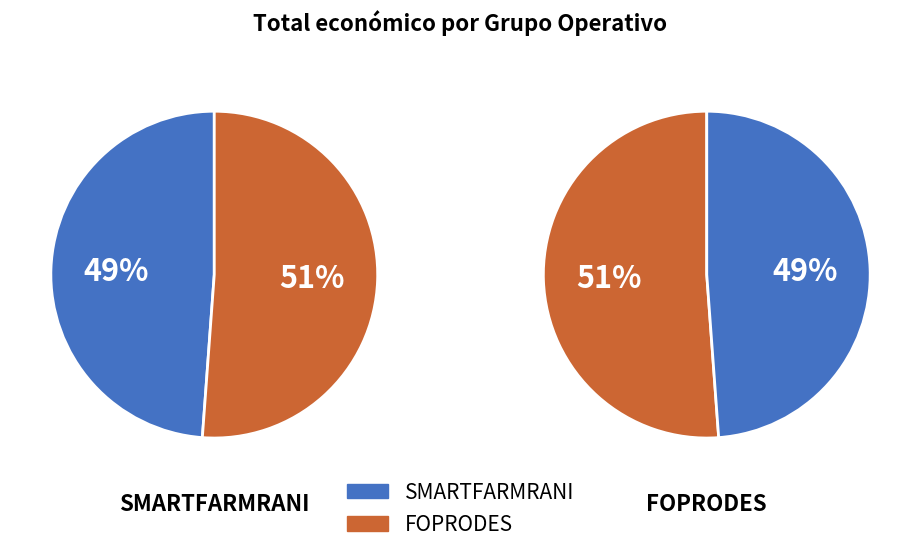

Which category has the smallest portion of the pie?

SMARTFARMRANI